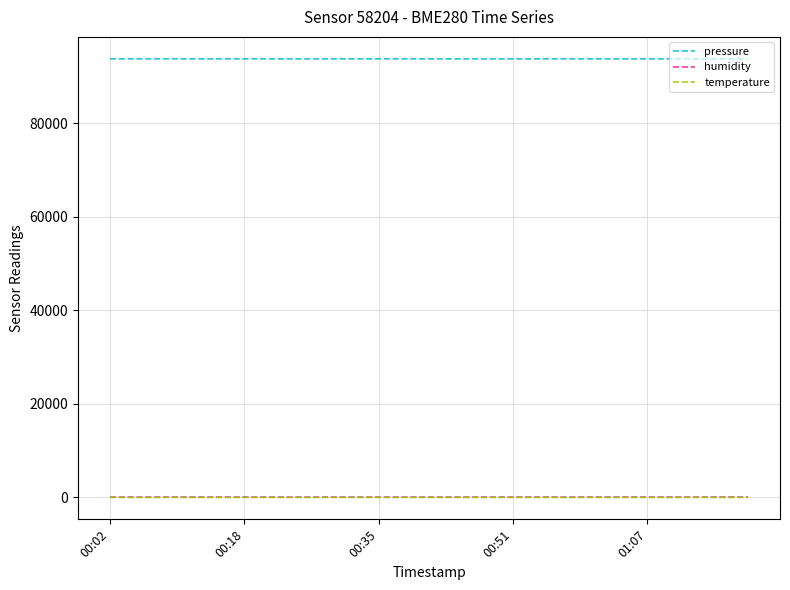

True or false: temperature and pressure intersect in this chart.

False